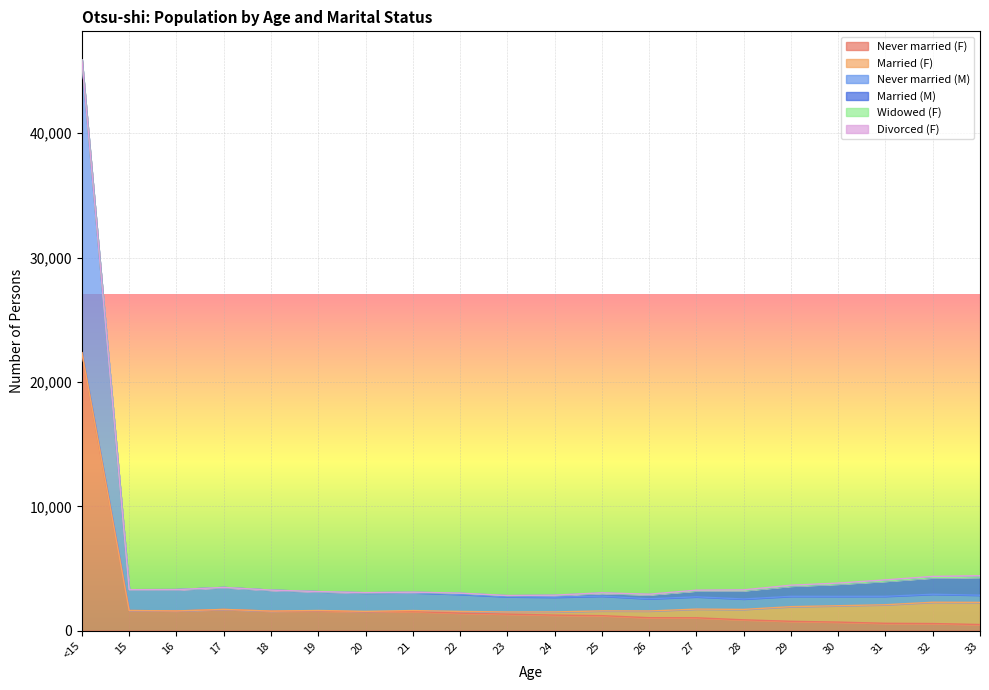

In Divorced (F), how many points are lower than both neighbors (excluding endpoints)?

3